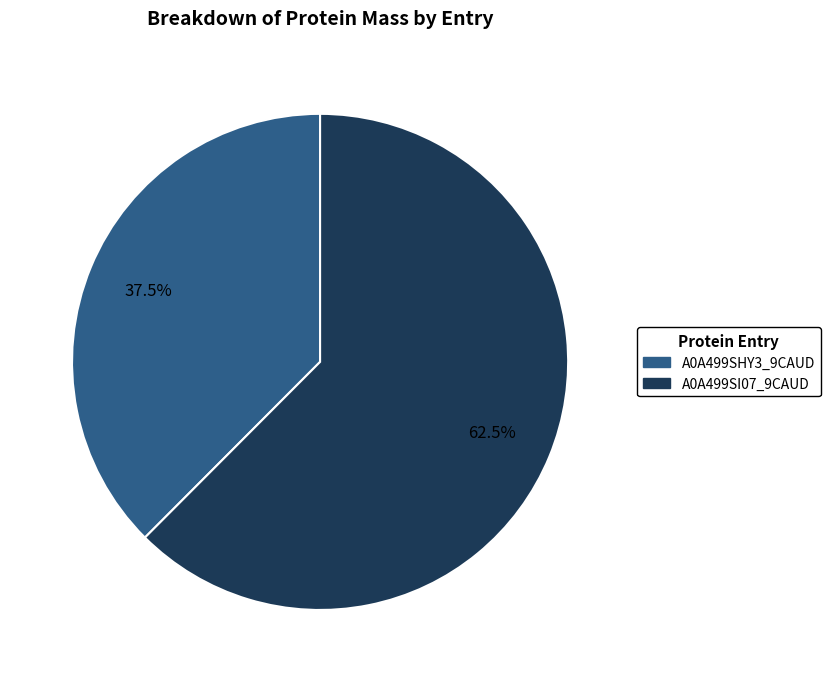

Do A0A499SHY3_9CAUD and A0A499SI07_9CAUD together represent more than half of the pie?

Yes